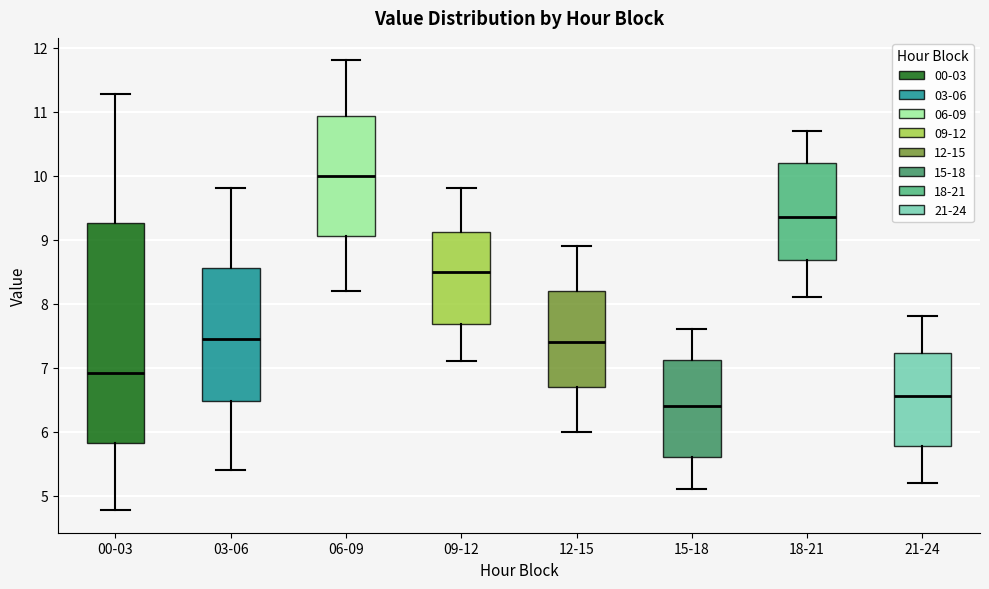

Reading left to right, transcribe this box plot: for each box, give where its median line is, the range the box spans, and where its two whiskers end, as read against the y-axis. The values are not printed on the chart, so give them approximately, as read against the axis.

00-03: median 6.9, box 5.8 to 9.3, whiskers 4.8 to 11.3
03-06: median 7.5, box 6.5 to 8.6, whiskers 5.4 to 9.8
06-09: median 10.0, box 9.1 to 10.9, whiskers 8.2 to 11.8
09-12: median 8.5, box 7.7 to 9.1, whiskers 7.1 to 9.8
12-15: median 7.4, box 6.7 to 8.2, whiskers 6.0 to 8.9
15-18: median 6.4, box 5.6 to 7.1, whiskers 5.1 to 7.6
18-21: median 9.4, box 8.7 to 10.2, whiskers 8.1 to 10.7
21-24: median 6.6, box 5.8 to 7.2, whiskers 5.2 to 7.8